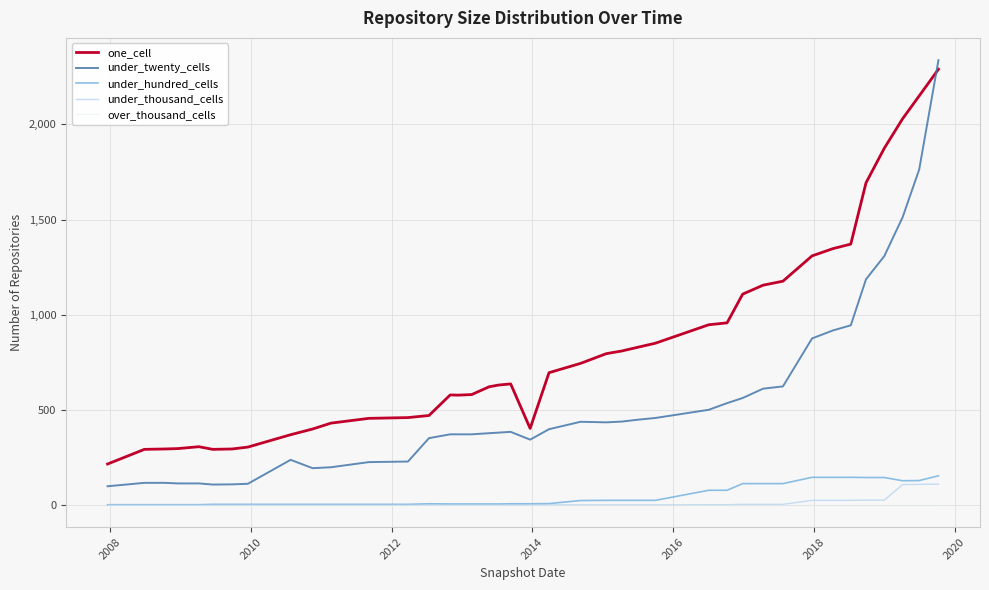

Which series has the largest range (max minus min)?

under_twenty_cells